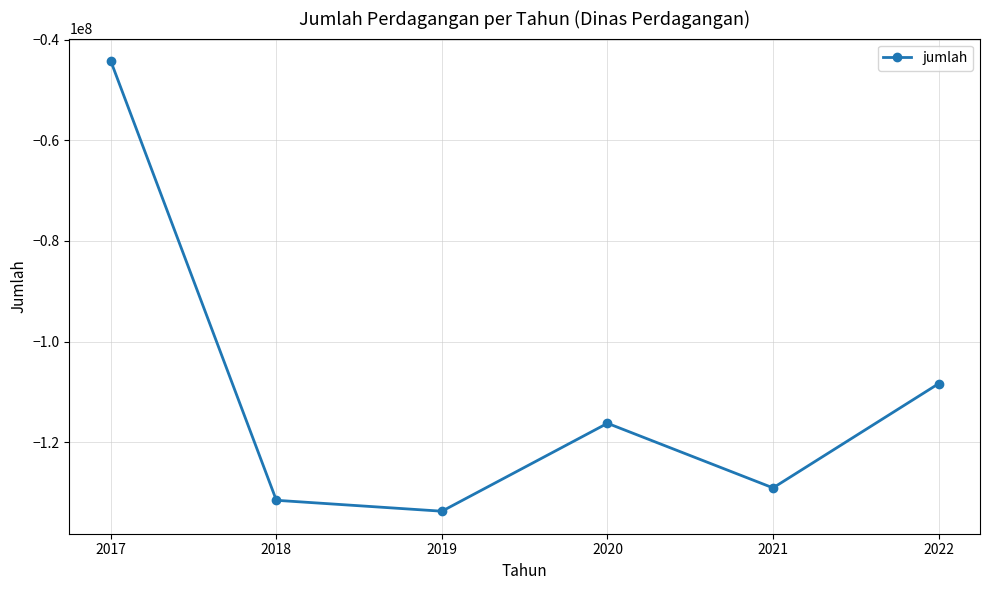

Between 2017 and 2019, which is larger?

2017